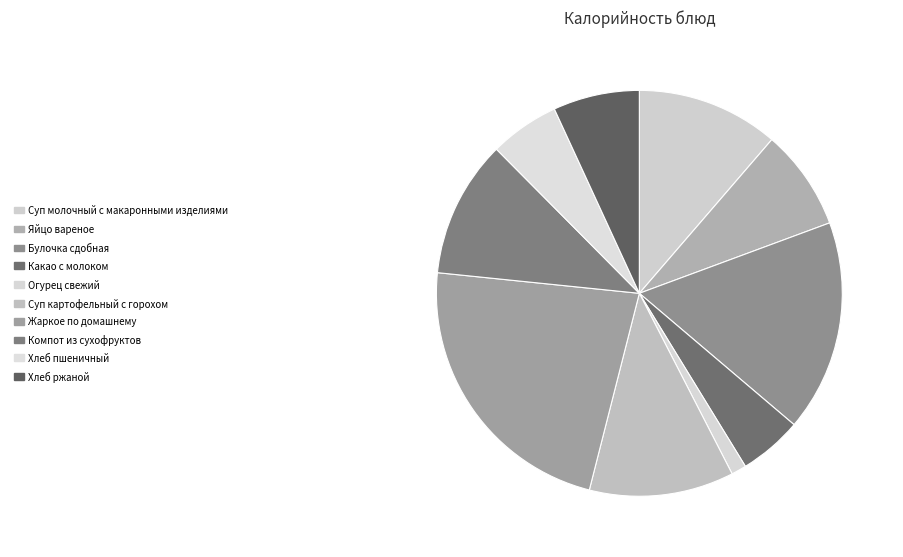

What is the largest slice in the pie chart?

Жаркое по домашнему